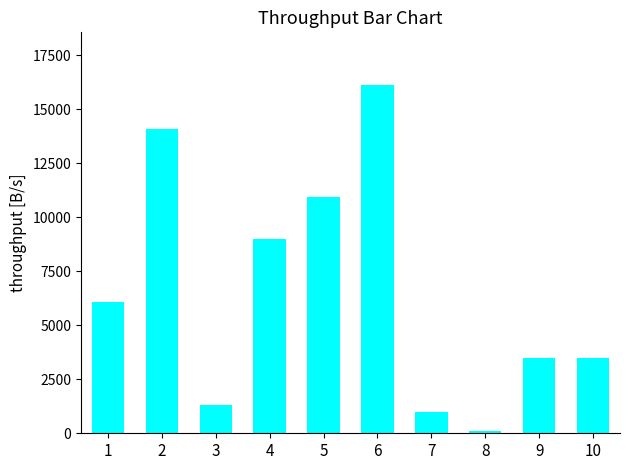

Is it true that the value at 6 is 16147.7?

True